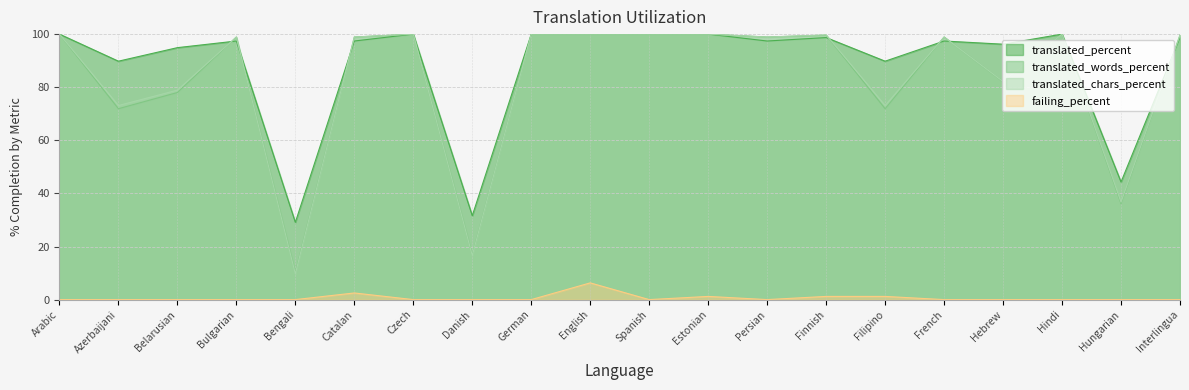

What are all the series names shown in the legend?

translated_percent, translated_words_percent, translated_chars_percent, failing_percent